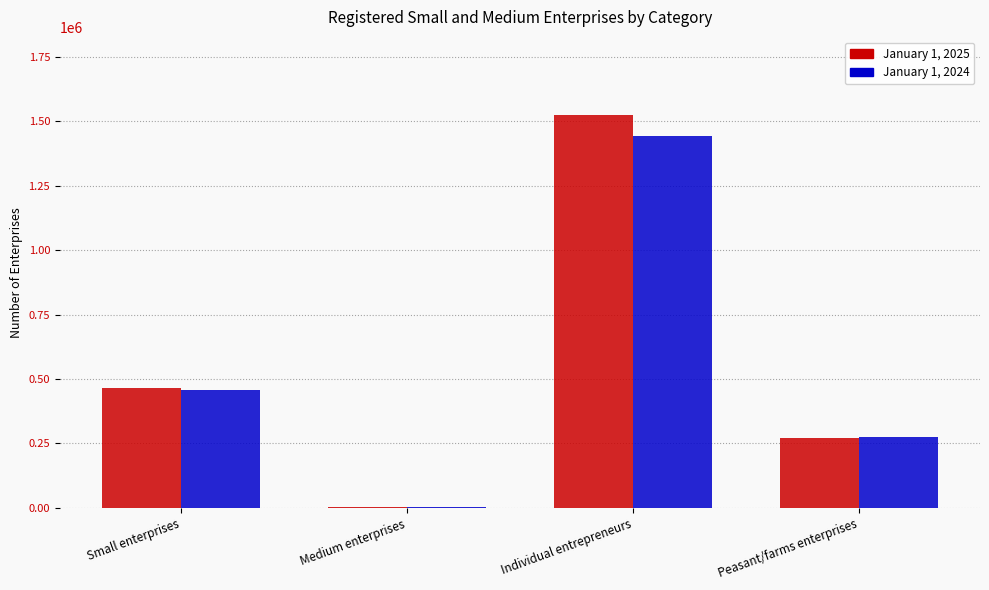

Where is January 1, 2024 nearest to the value 722942?

Small enterprises